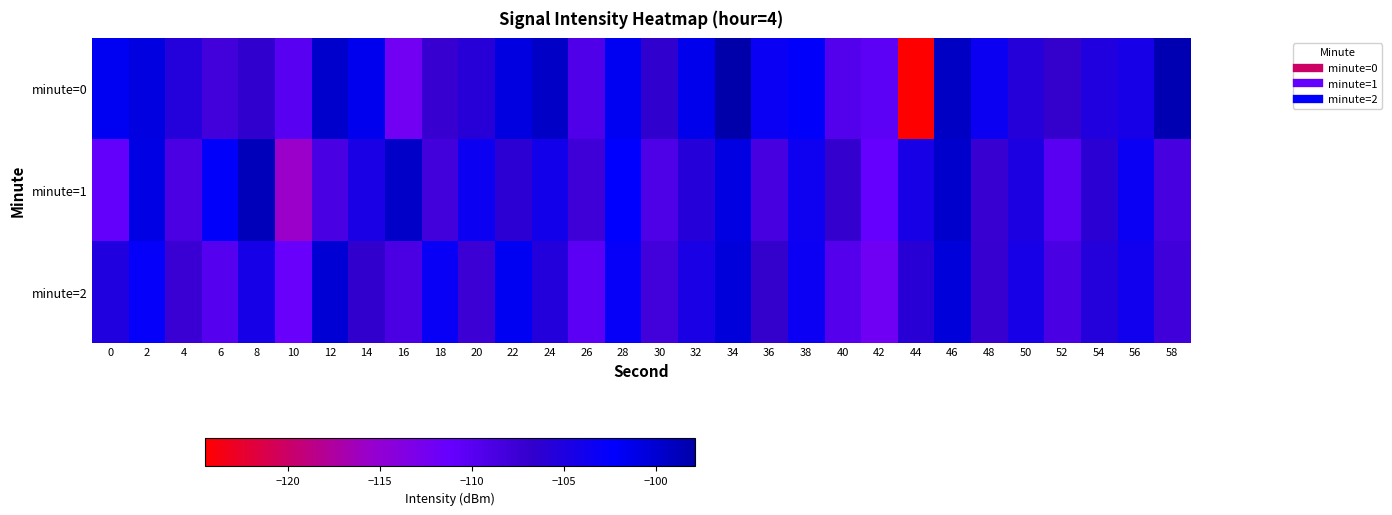

Between 18 and 44, which is larger?

18